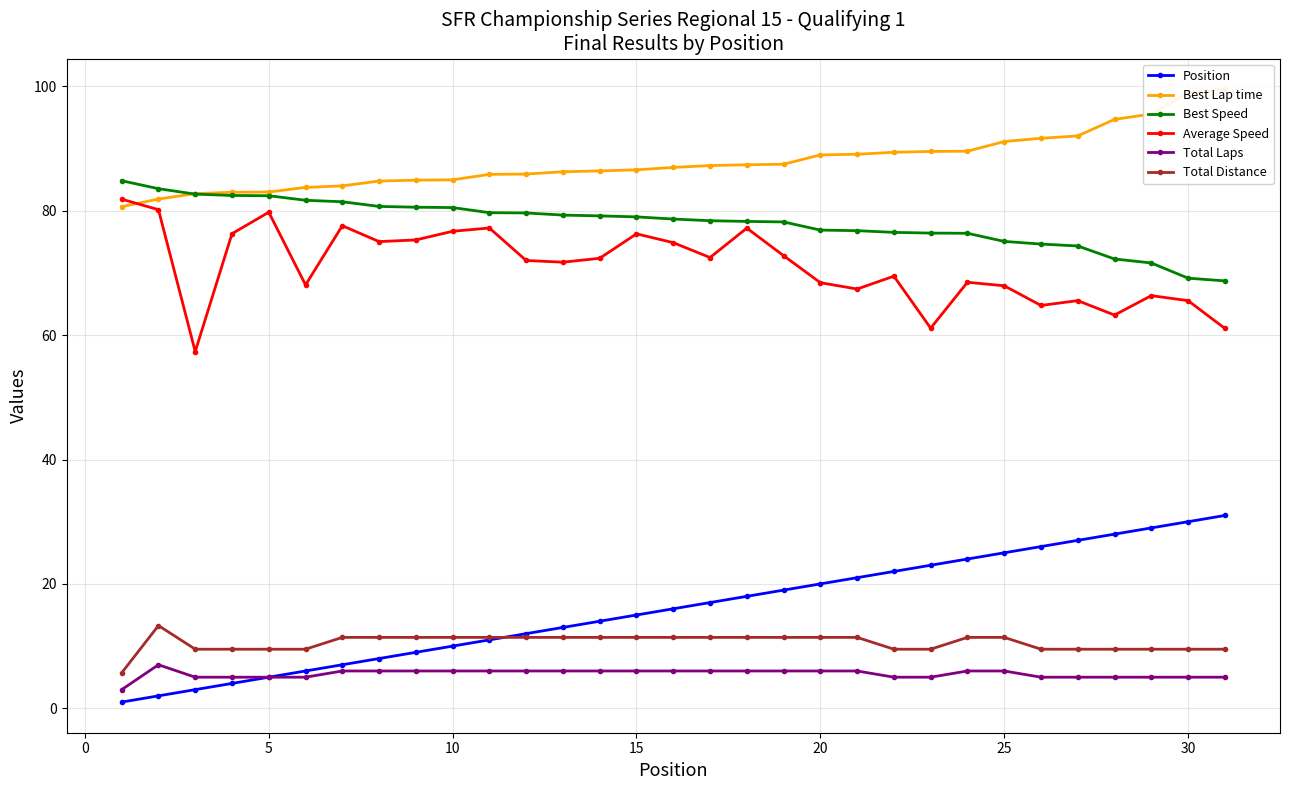

What is the maximum value for Average Speed?

81.9